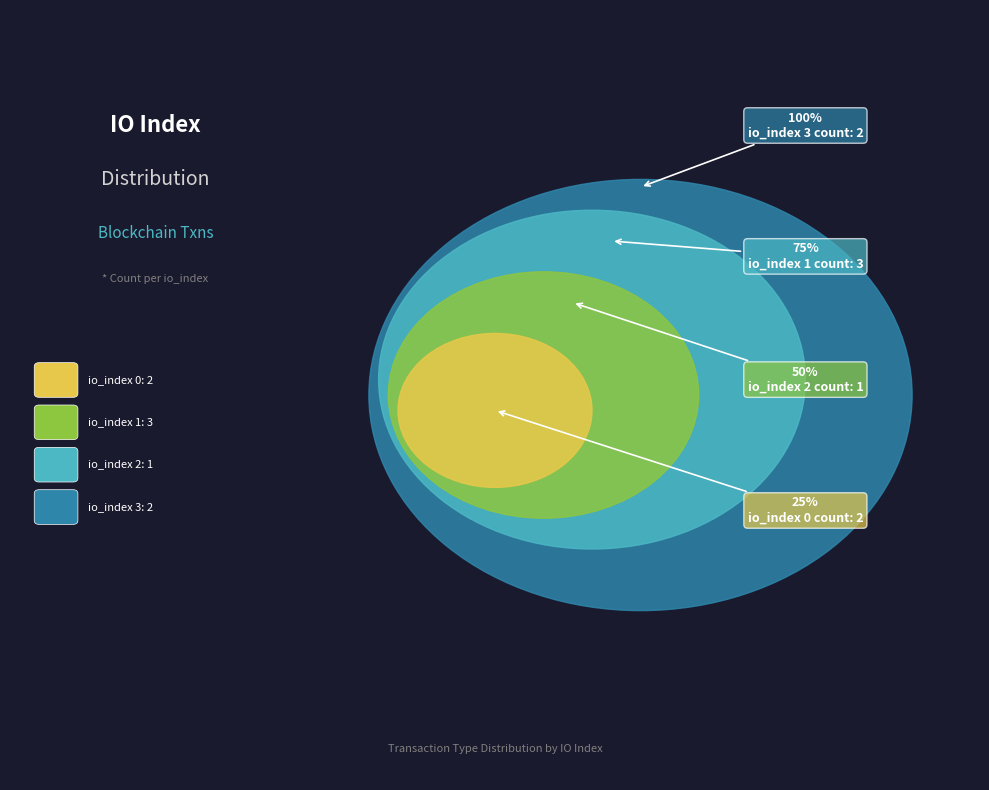

Which slice is the largest?

io_index 3